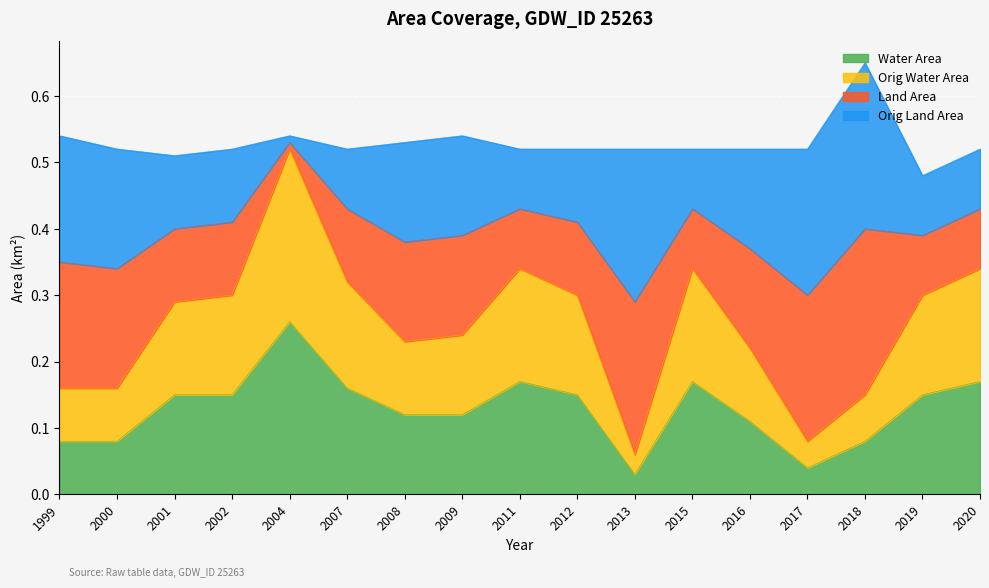

At which category is the sum across all series the highest?

2018